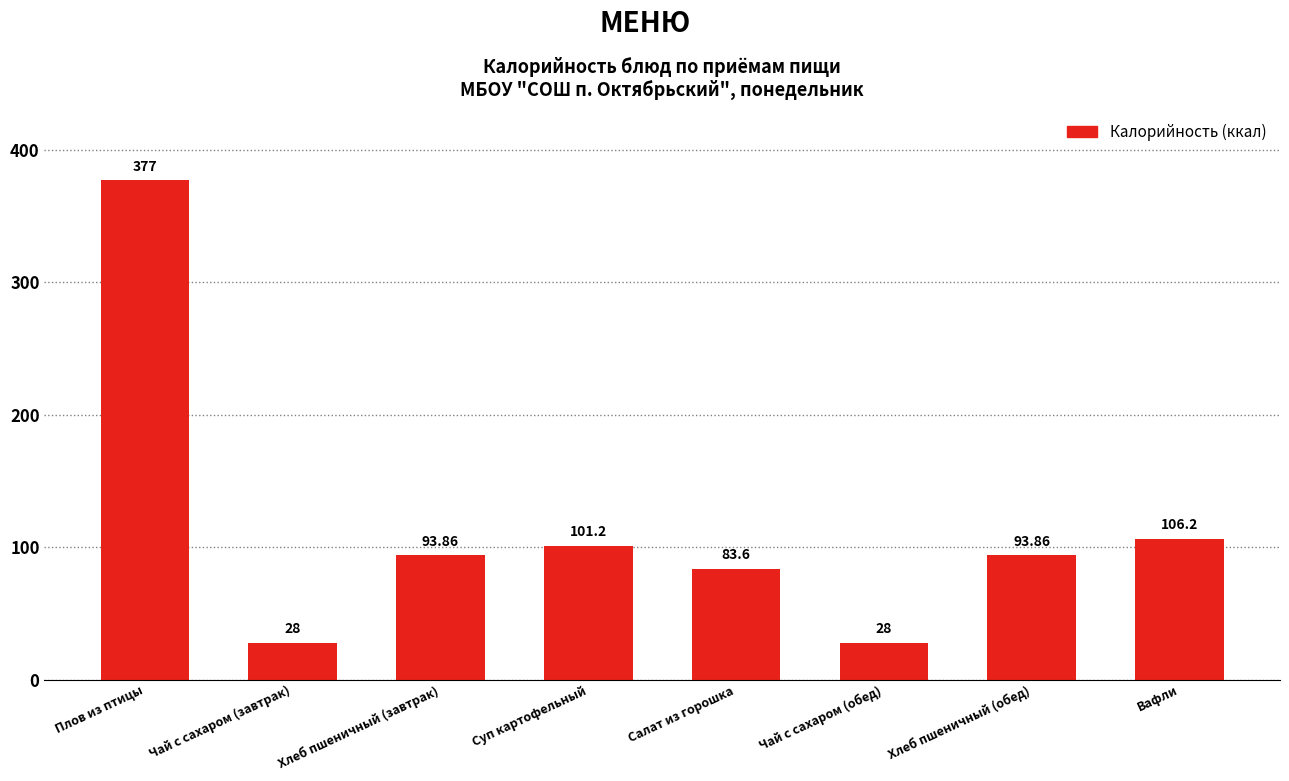

At which label is the value closest to 202?

Вафли